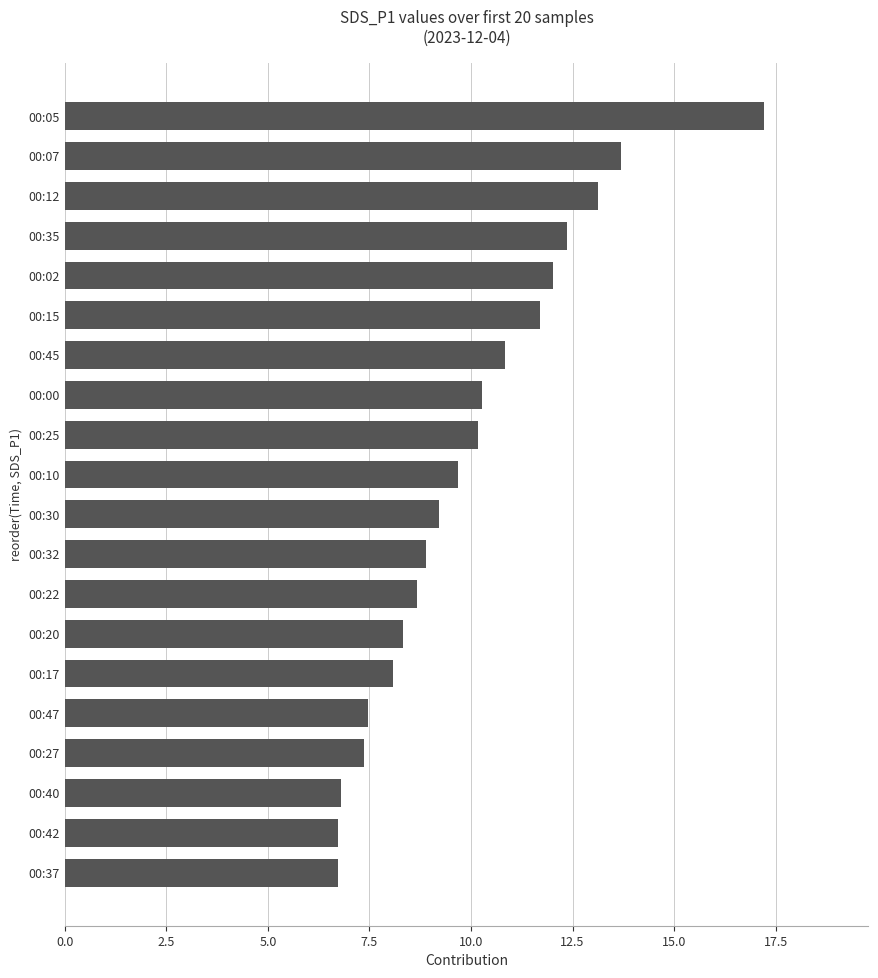

The value at 00:25 is 14.4. True or false?

False